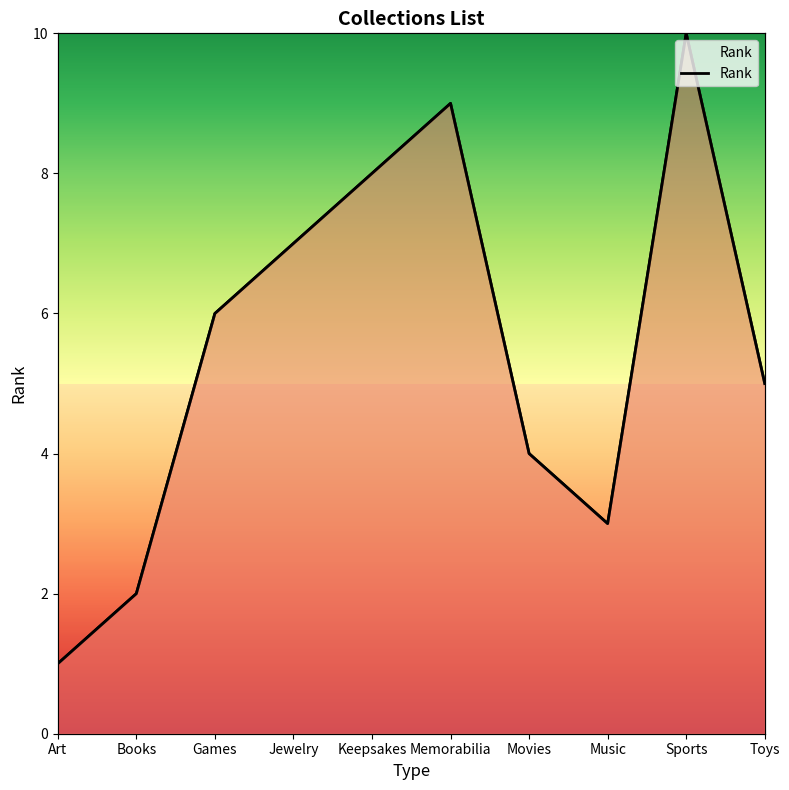

What is the difference between the maximum and minimum values?

9